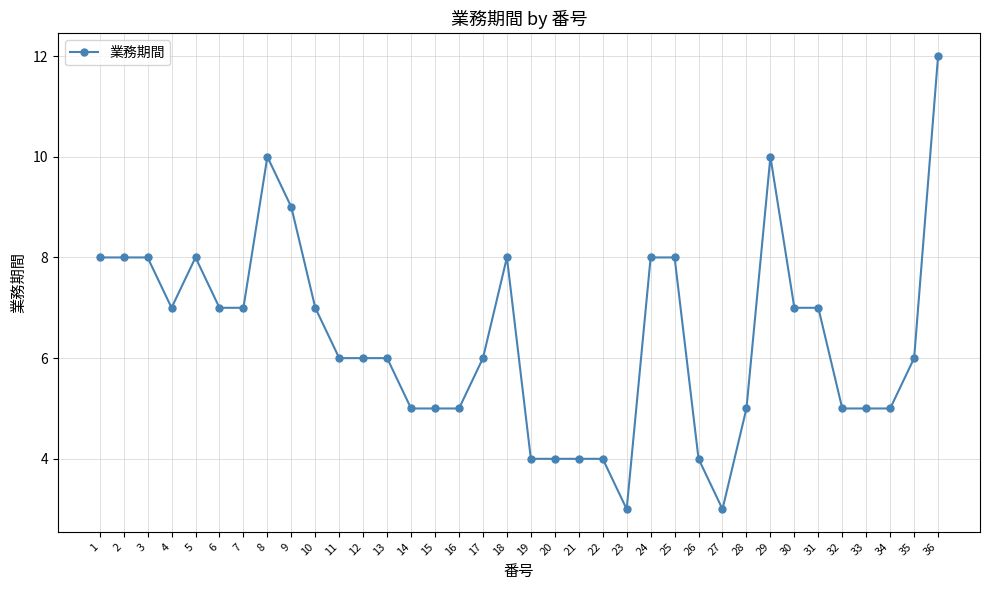

What is the average value?

6